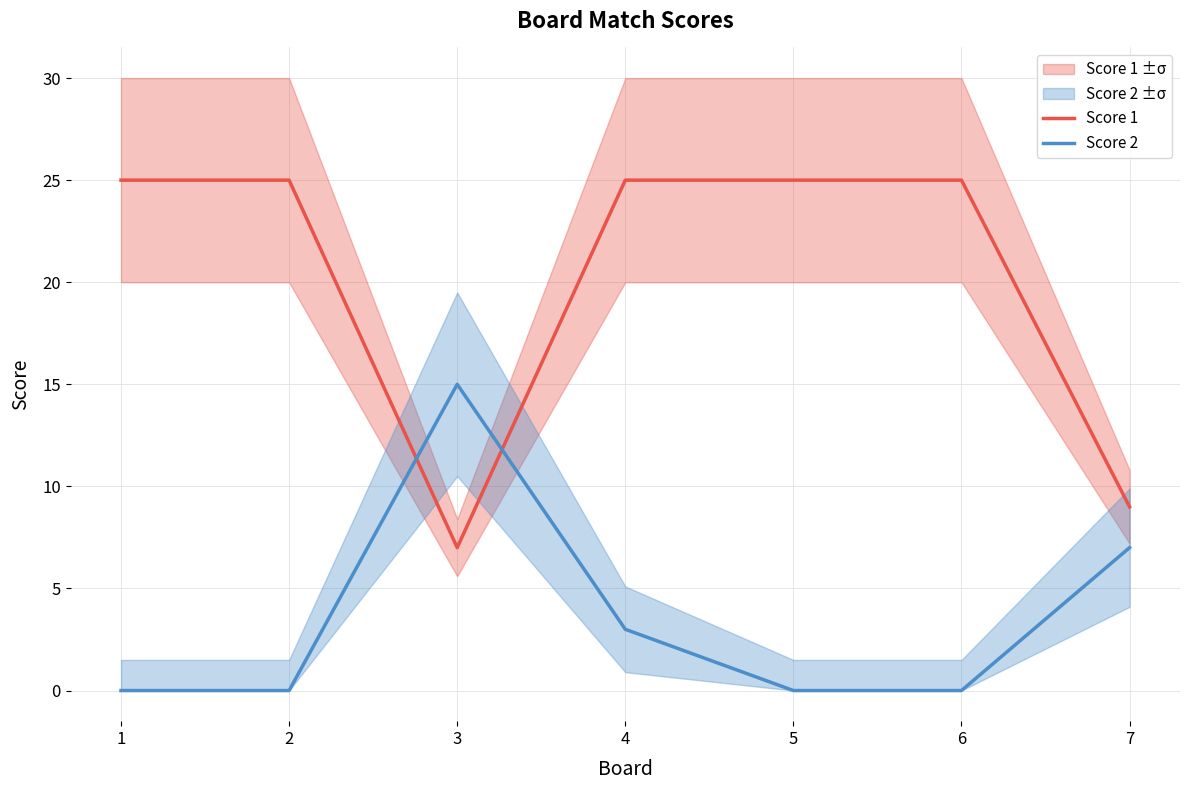

Which series ends up on top after the final intersection of Score 2 and Score 1?

Score 1